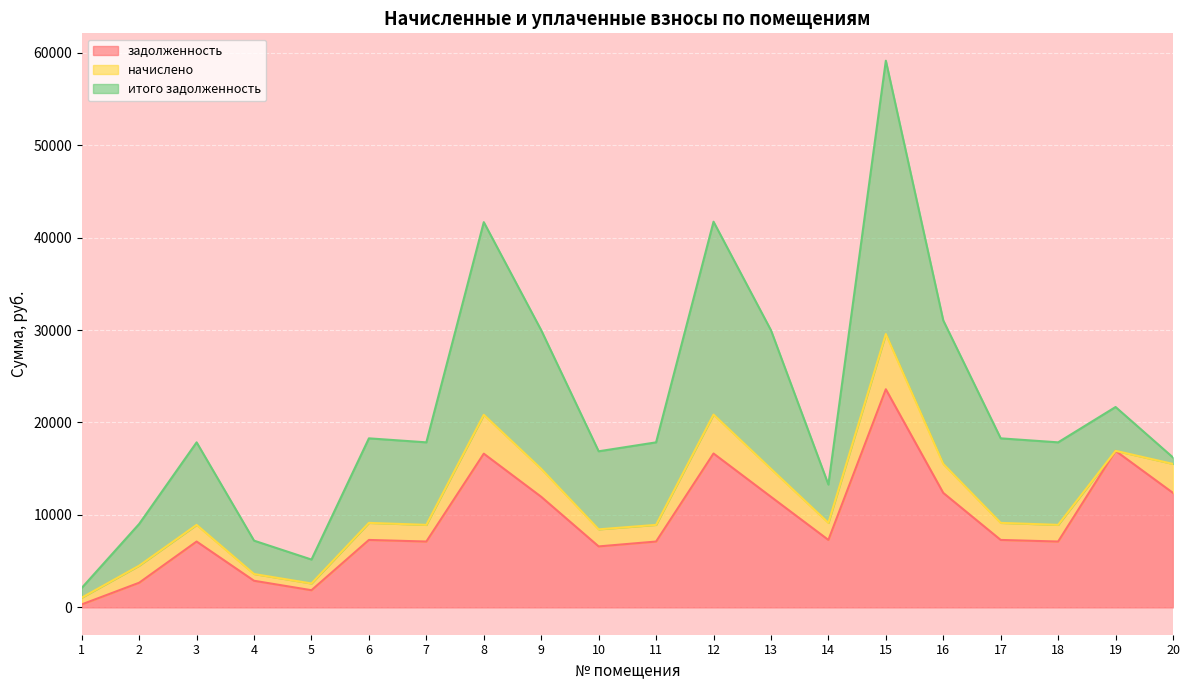

What is the total value across all series at 19?

21674.2